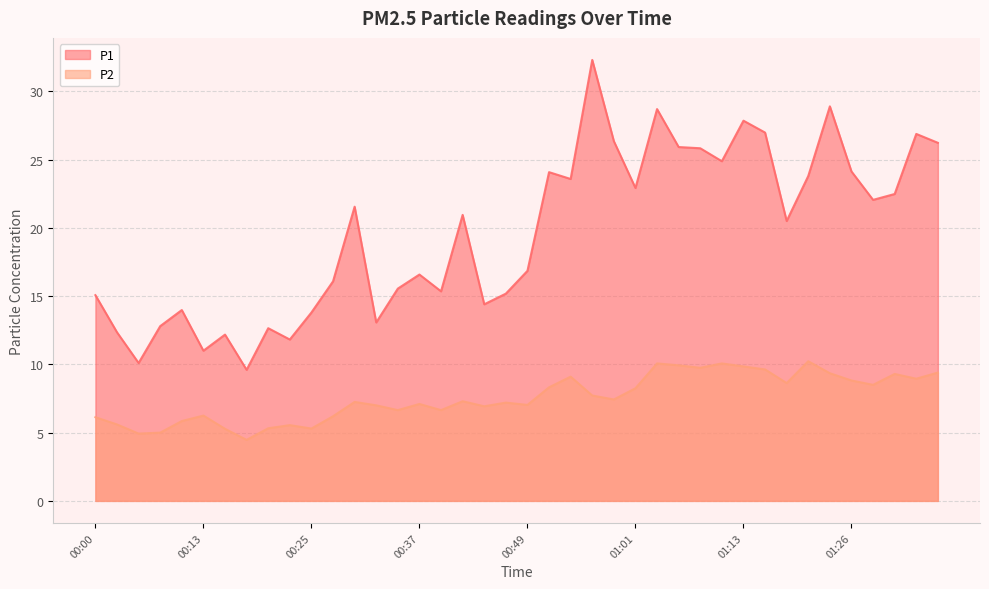

How many interior local valleys does the P1 series have?

12